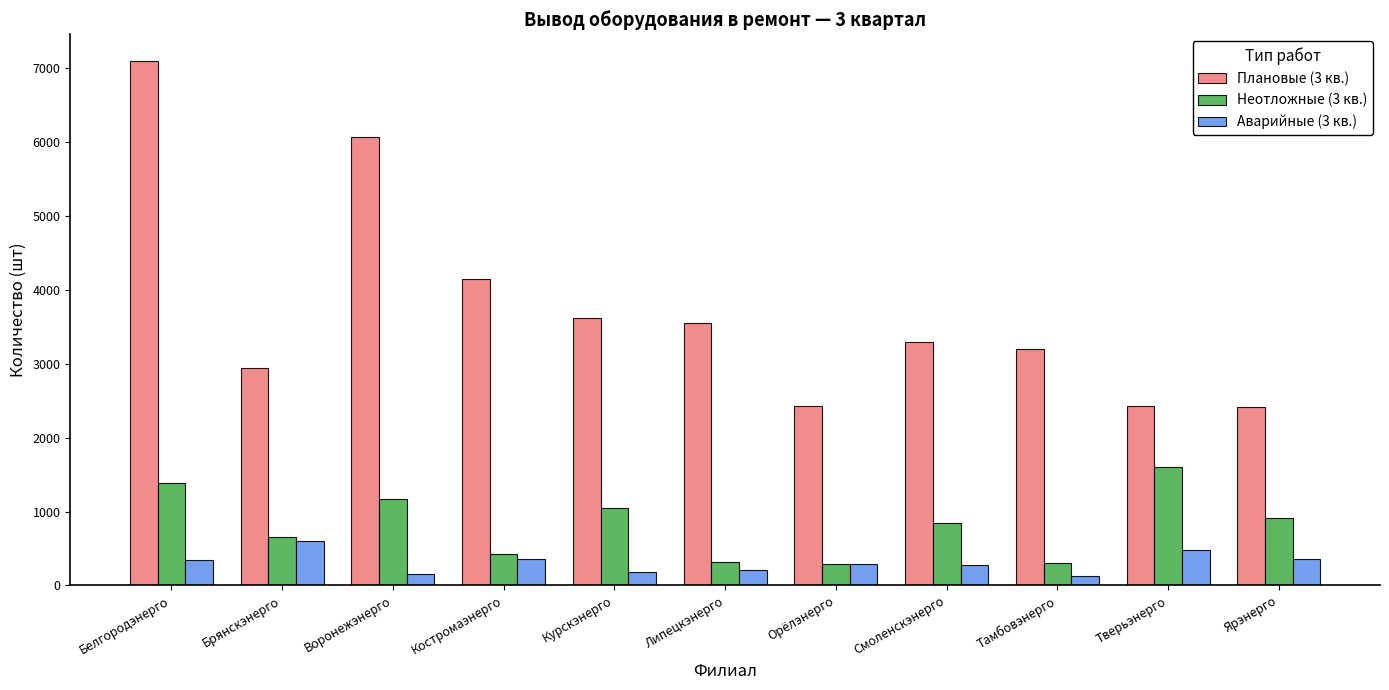

What is the average value of the Плановые (3 кв.) series?

3745